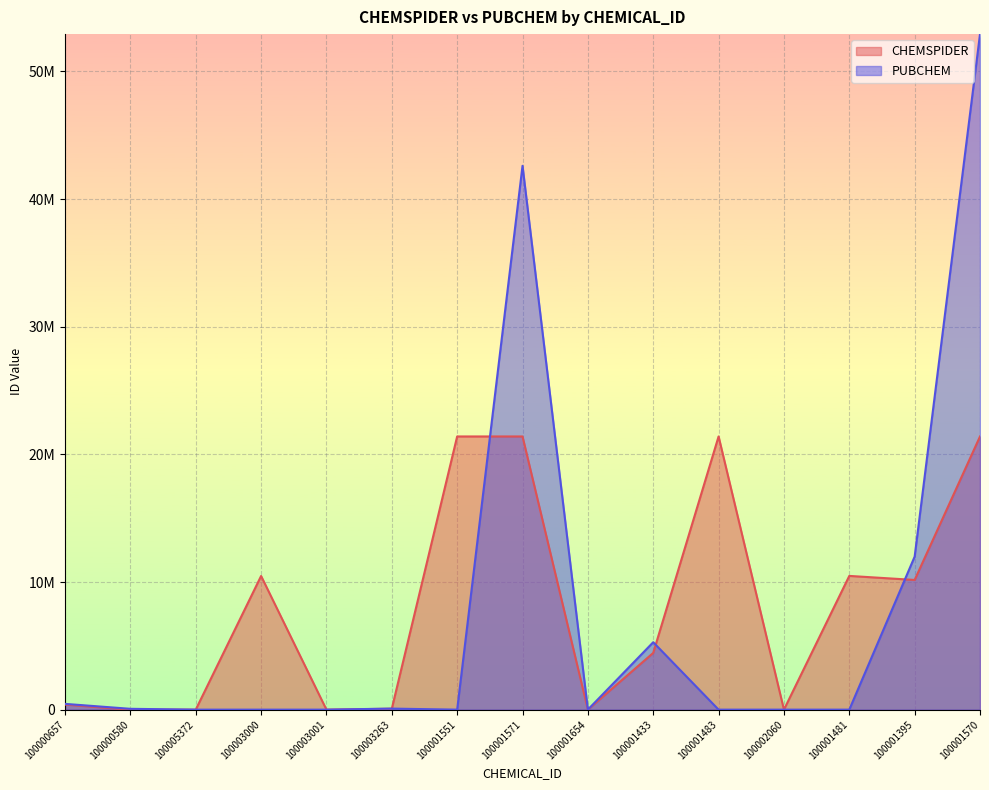

How many times do CHEMSPIDER and PUBCHEM cross each other?

4